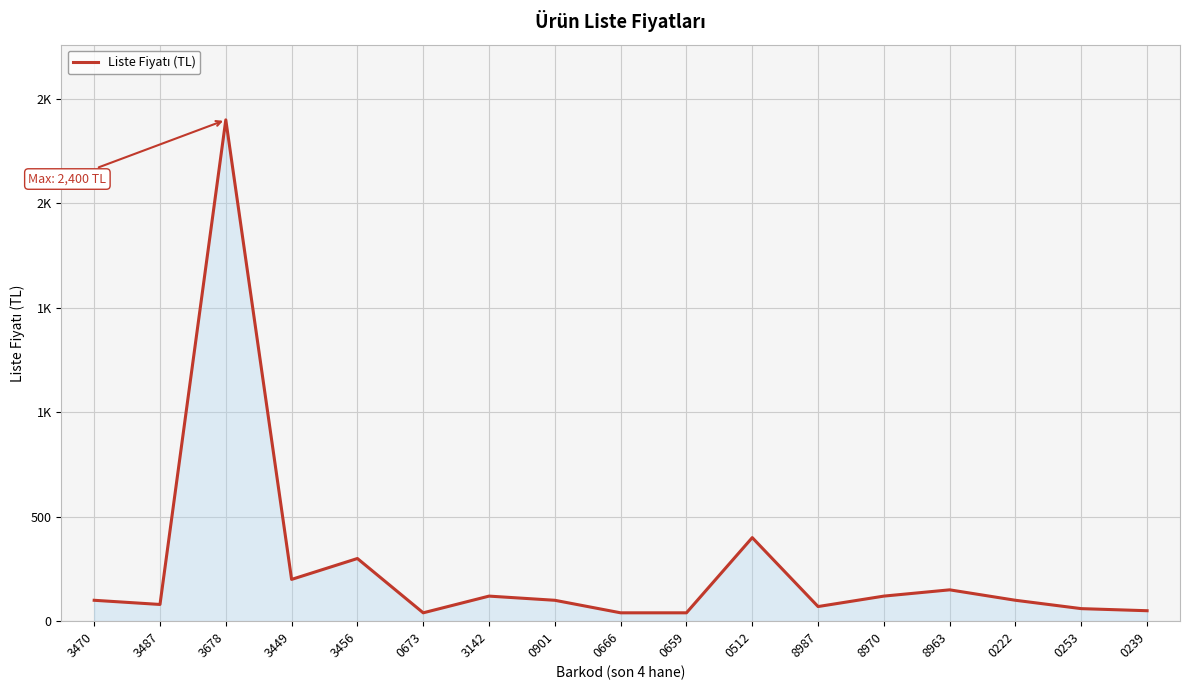

Rank the categories by value from lowest to highest.

0673, 0666, 0659, 0239, 0253, 8987, 3487, 3470, 0901, 0222, 3142, 8970, 8963, 3449, 3456, 0512, 3678